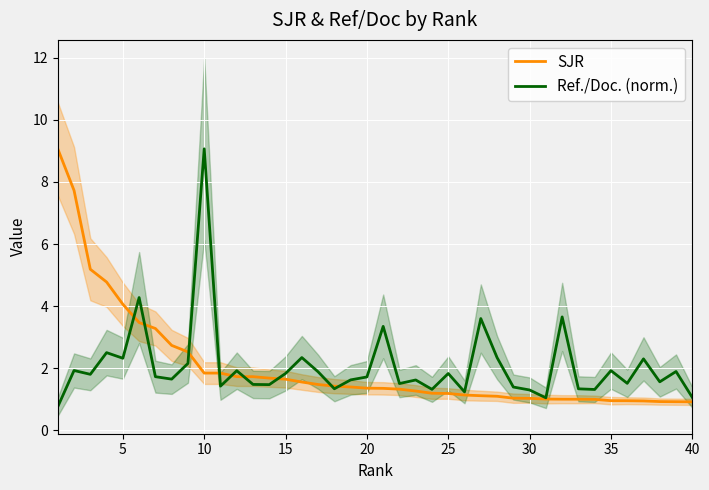

True or false: Ref./Doc. (norm.) has a value of 1.7 at 40.

False